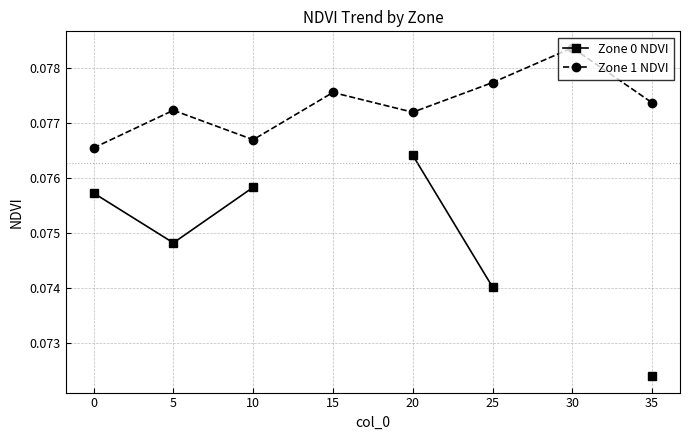

Where is the first local minimum for Zone 1 NDVI?

10